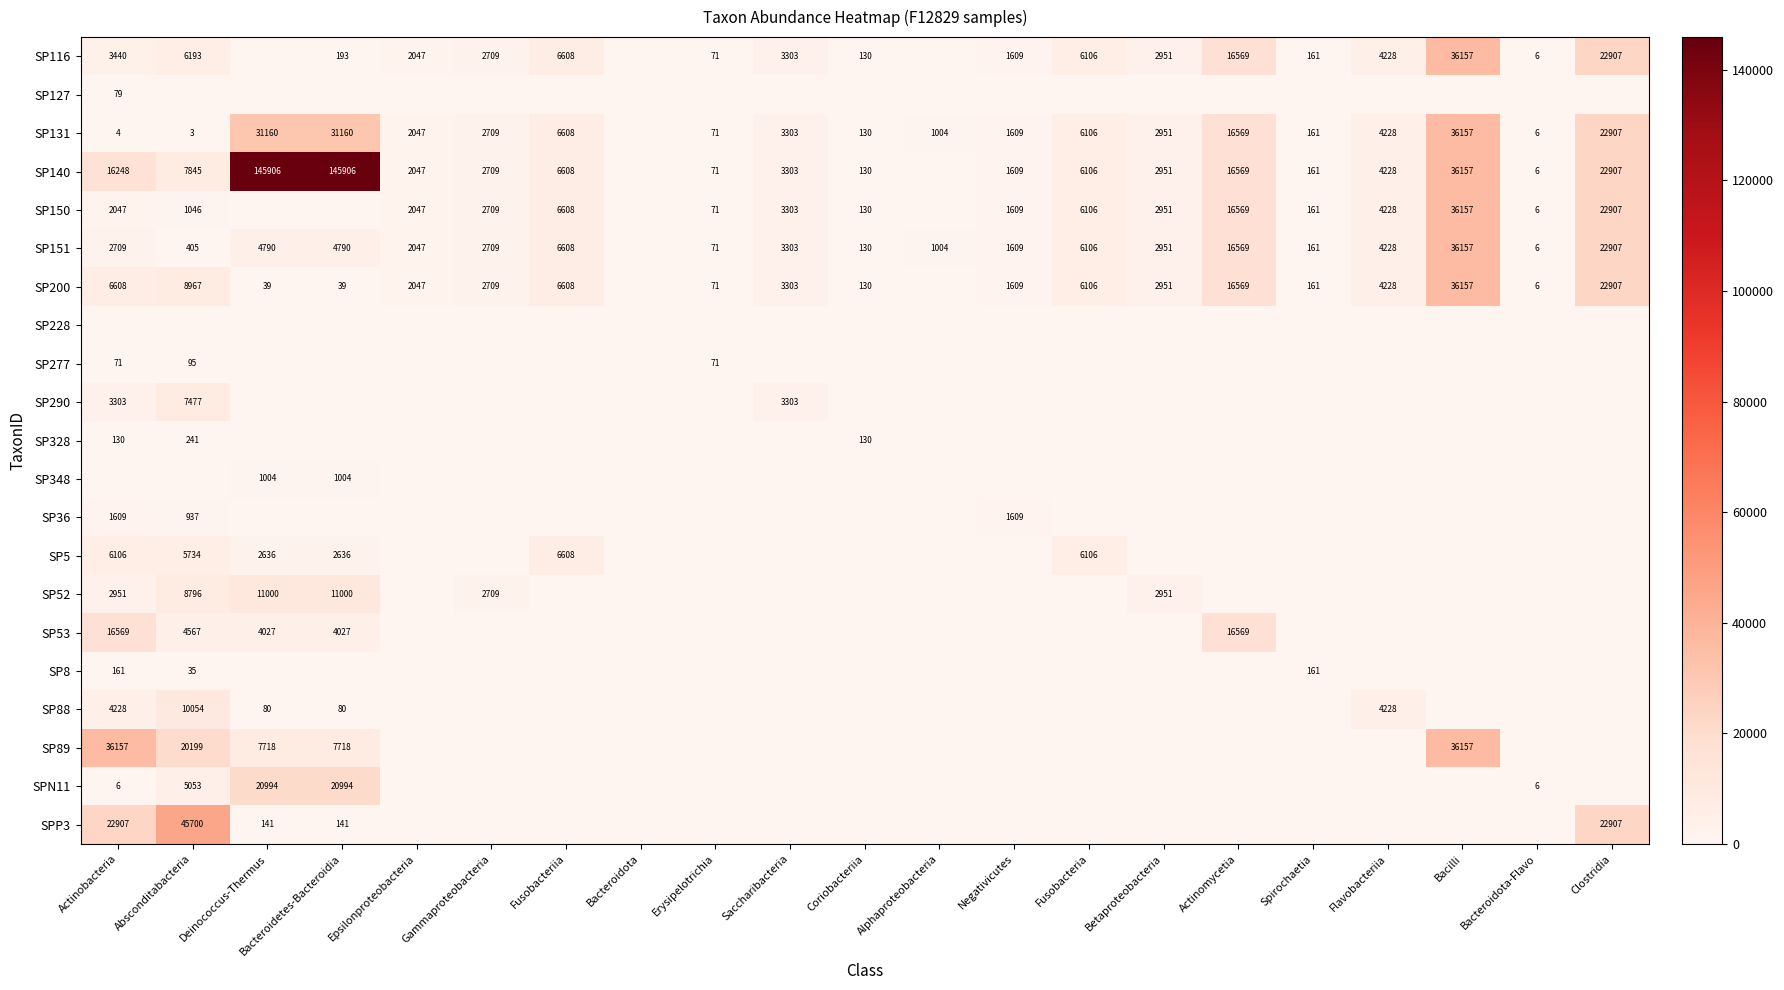

What is the difference between the SP116 values at Bacteroidetes-Bacteroidia and Actinomycetia?

16376